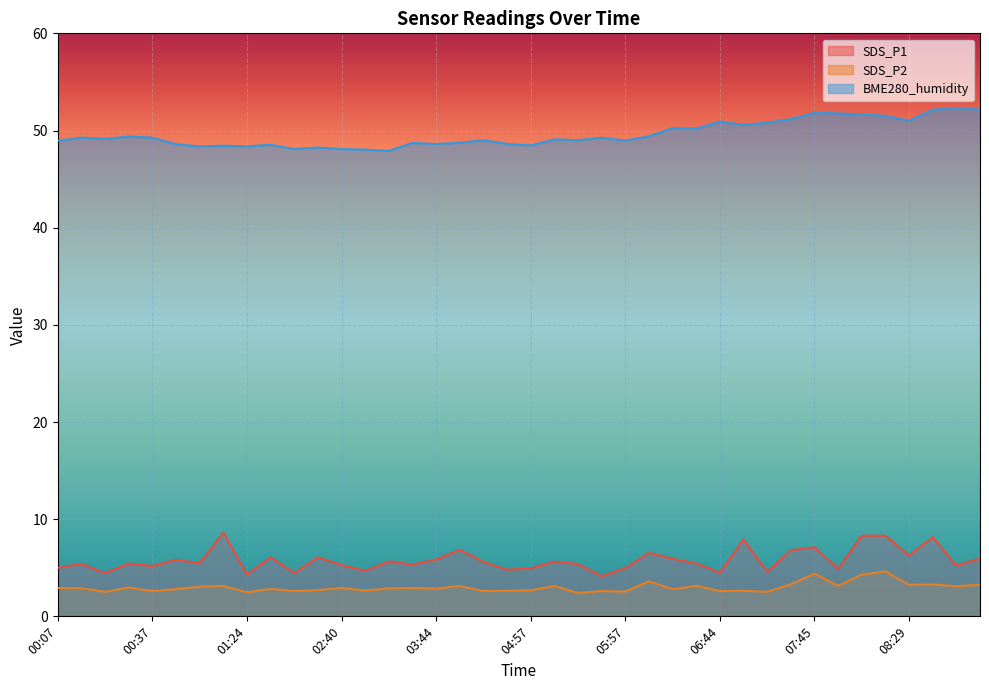

The value of SDS_P2 at 07:00 is 2.6. True or false?

True